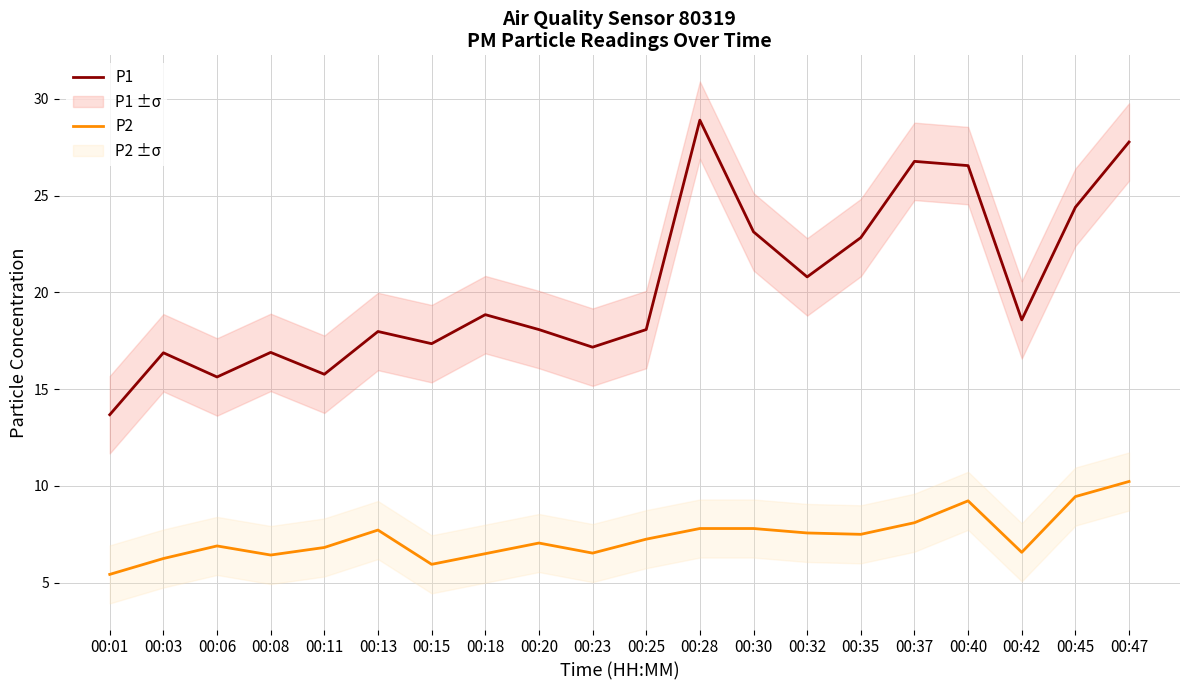

The P2 series shows 6.9 at 00:06. True or false?

True